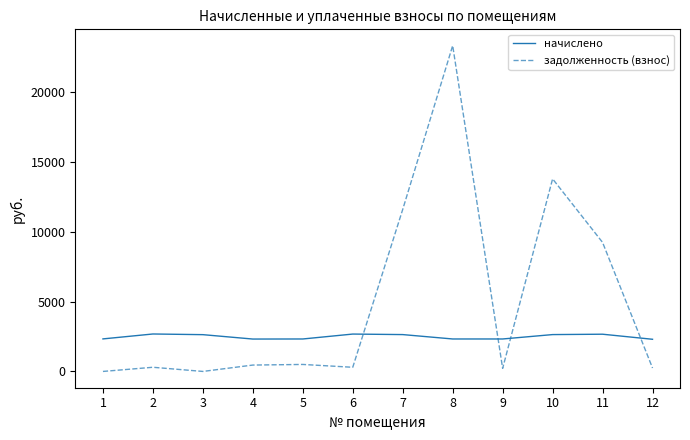

The value of задолженность (взнос) at 7 is 16503.0. True or false?

False